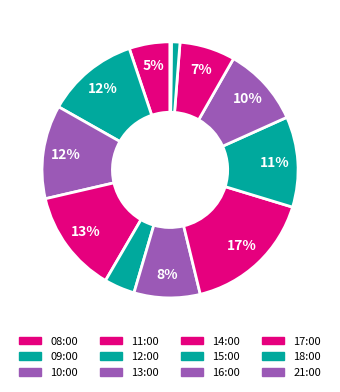

How many segments does this pie chart have?

12